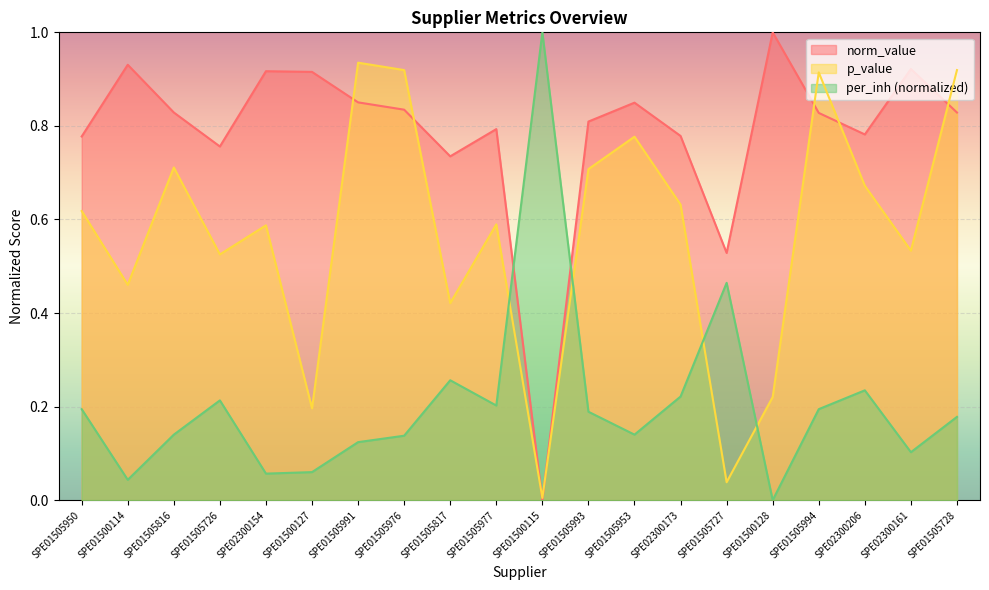

Where is the first local minimum for p_value?

SPE01500114